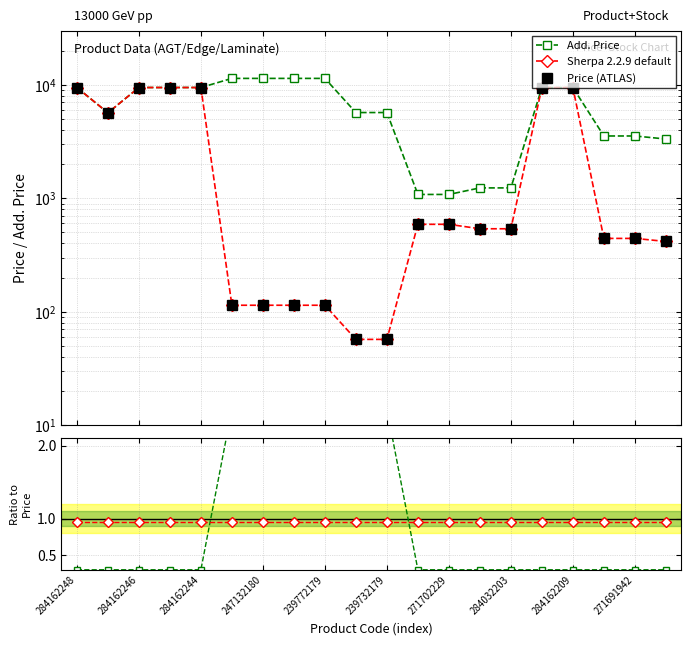

True or false: Sherpa 2.2.9 default and Add. Price ratio intersect in this chart.

False